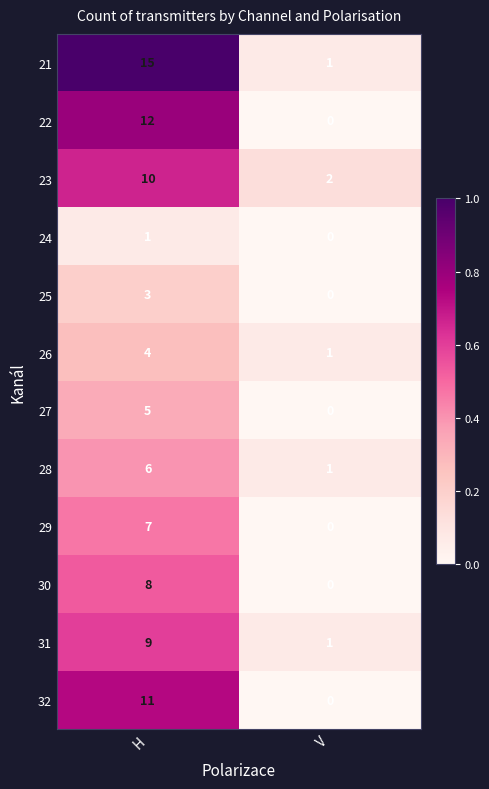

What is the difference between the 26 values at V and H?

3